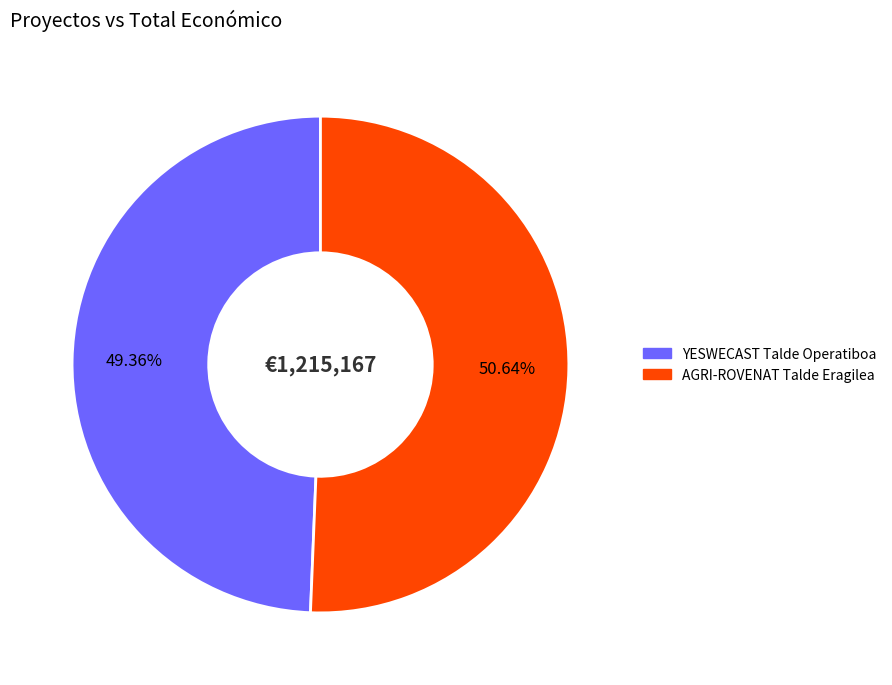

To the nearest percent, what percentage of the pie is YESWECAST Talde Operatiboa?

49%